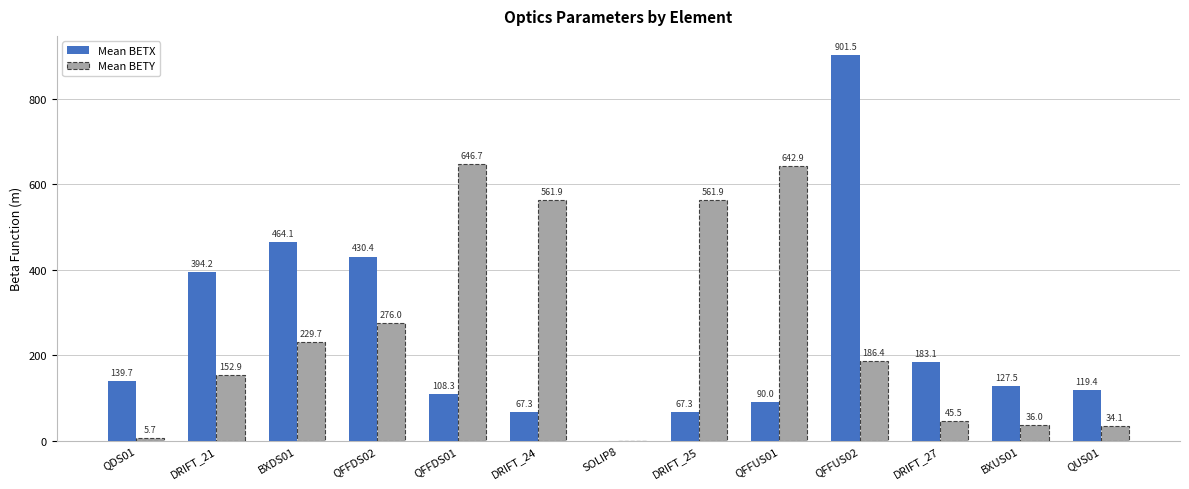

At which category is the sum across all series the highest?

QFFUS02